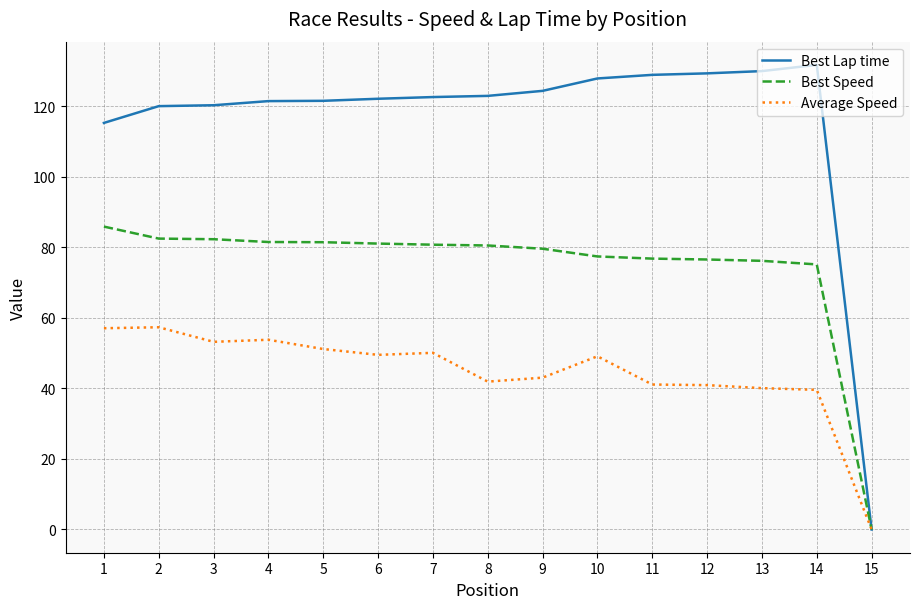

The value of Average Speed at 7 is 85.0. True or false?

False